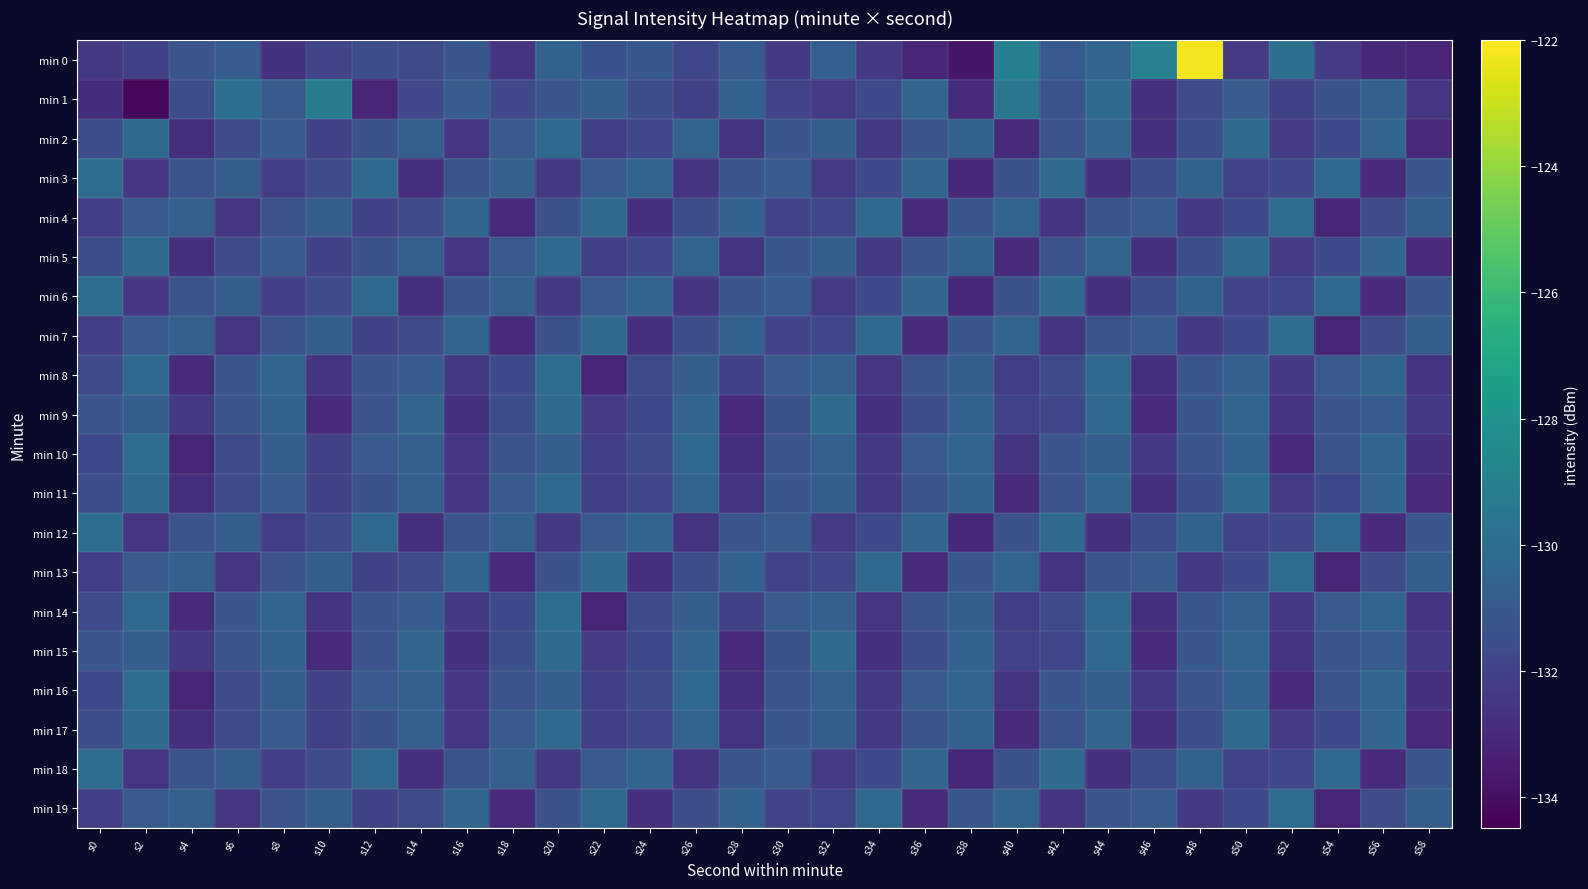

At which category is the sum across all series the highest?

s48